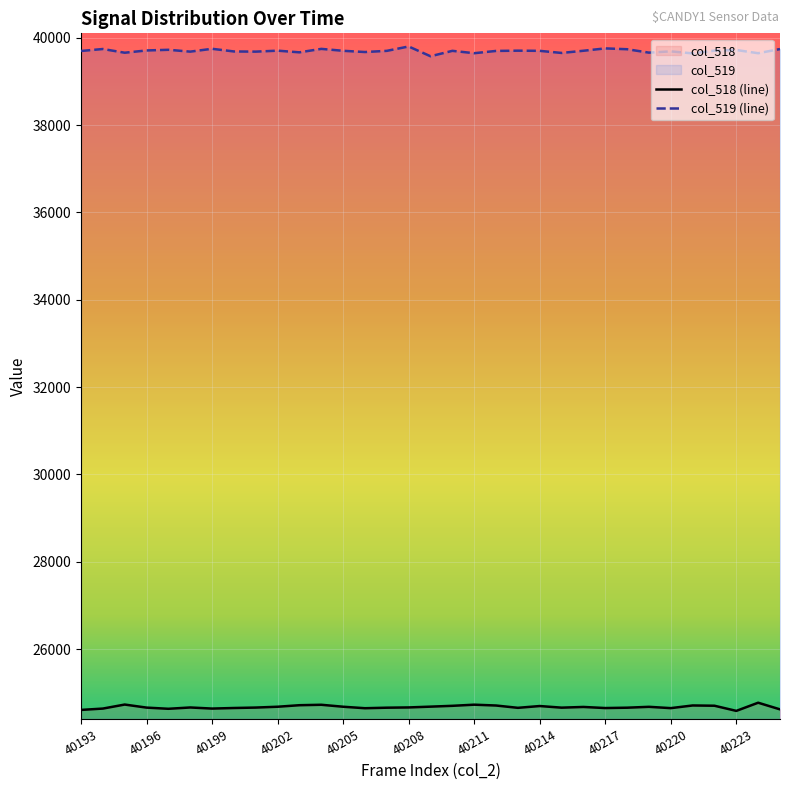

What is the sum of all col_518 (line) values?

814175